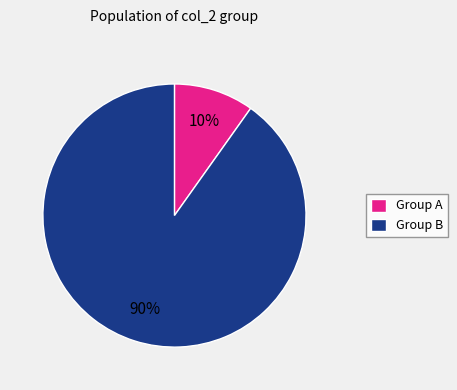

Is the sum of Group B and Group A greater than half?

Yes